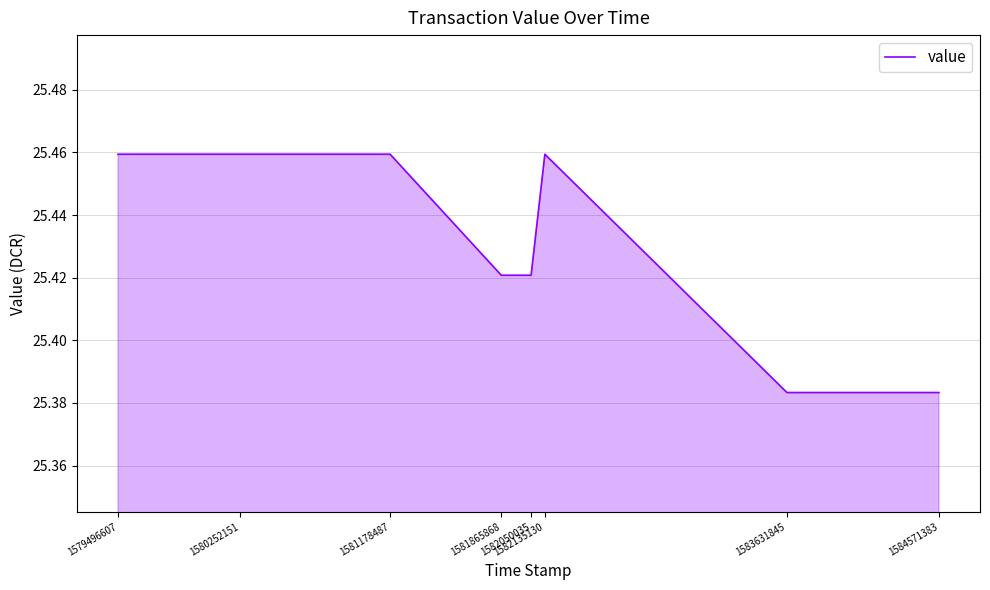

How many values are between 25 and 26?

8